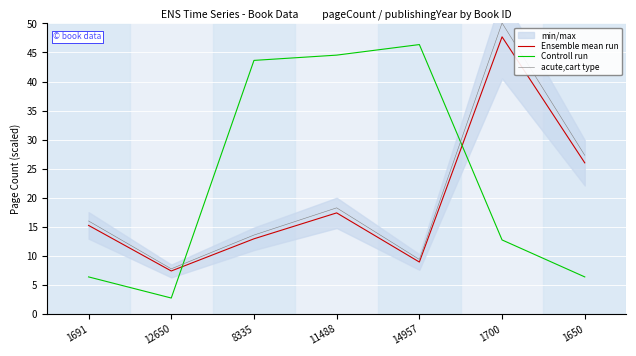

Reading right to left, what are all the values shown in this chart?

Ensemble mean run: 1650=26.0	1700=47.7	14957=8.9	11488=17.4	8335=12.9	12650=7.4	1691=15.2
Controll run: 1650=6.4	1700=12.7	14957=46.4	11488=44.5	8335=43.6	12650=2.7	1691=6.4
acute,cart type: 1650=27.3	1700=50.1	14957=9.4	11488=18.3	8335=13.6	12650=7.8	1691=16.0